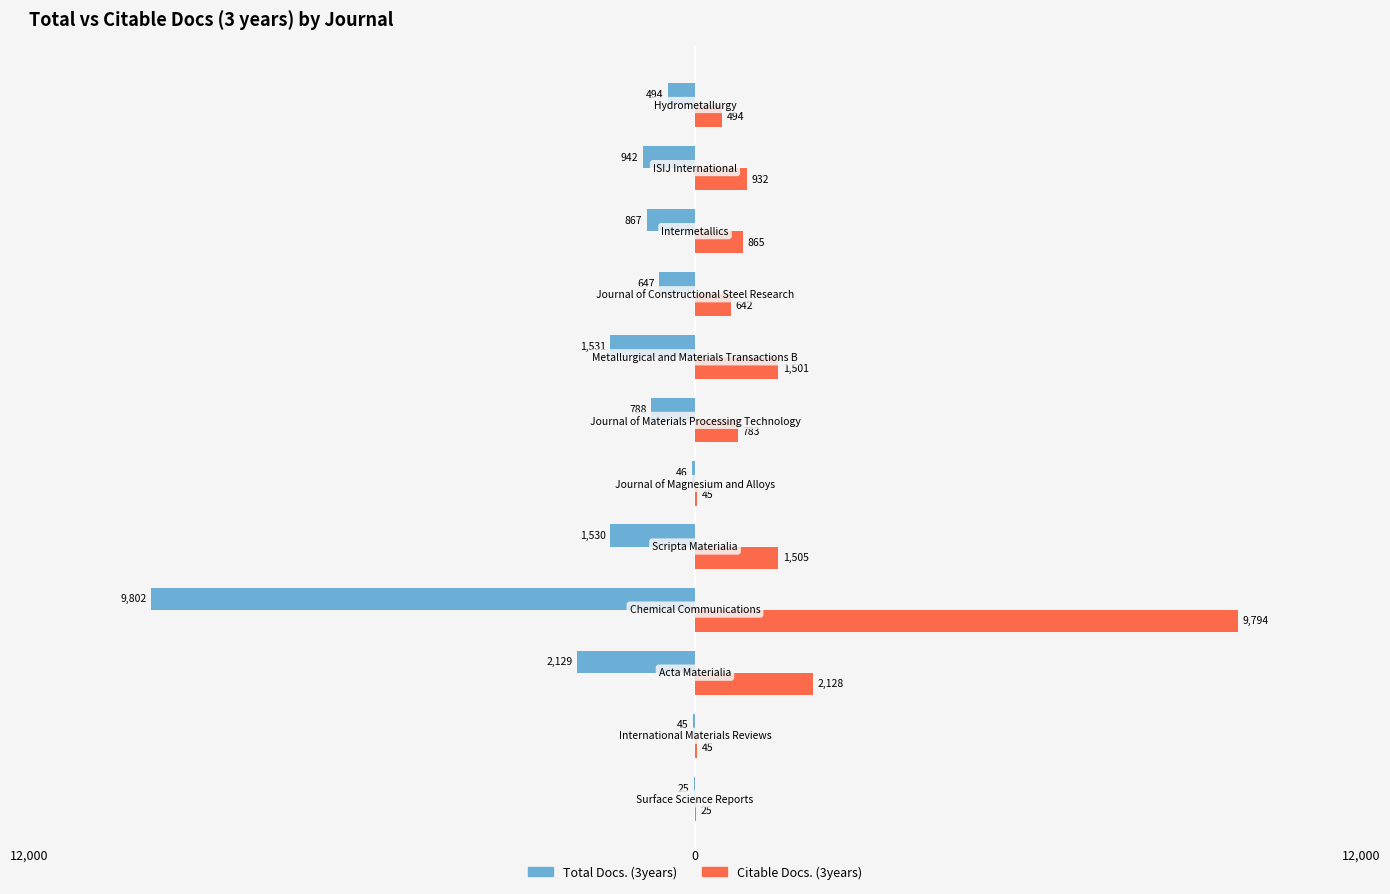

What are all the series names shown in the legend?

Total Docs. (3years), Citable Docs. (3years)